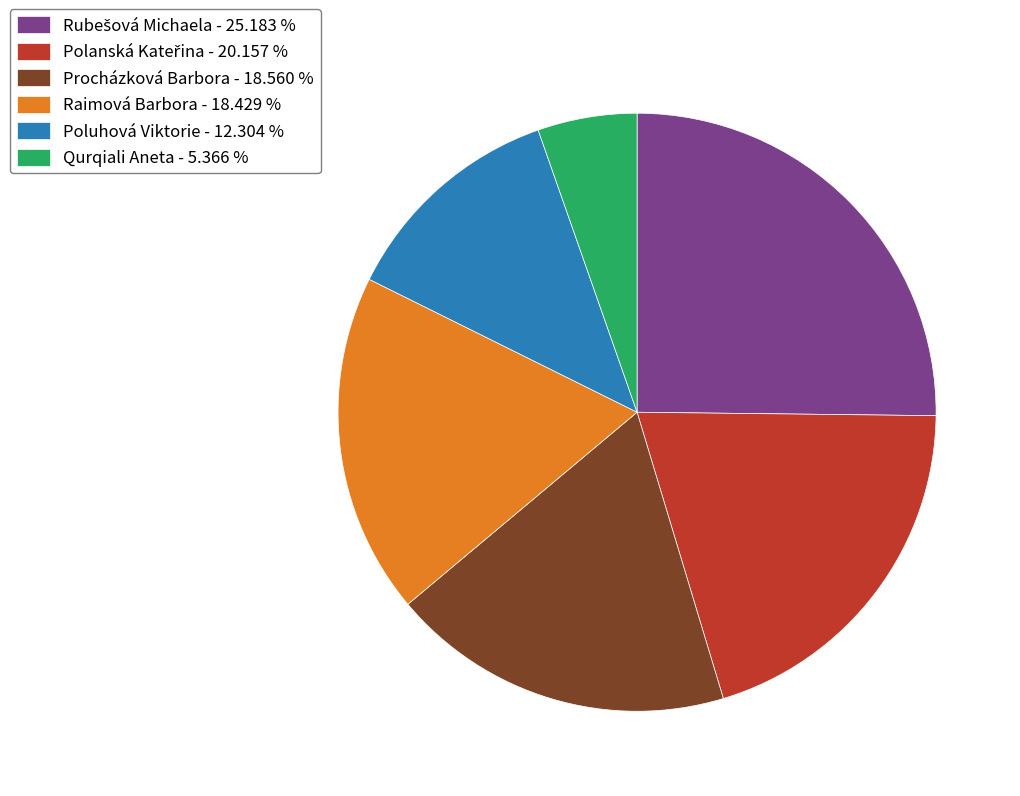

Combined, do Raimová Barbora - 18.429 % and Poluhová Viktorie - 12.304 % account for over 50%?

No